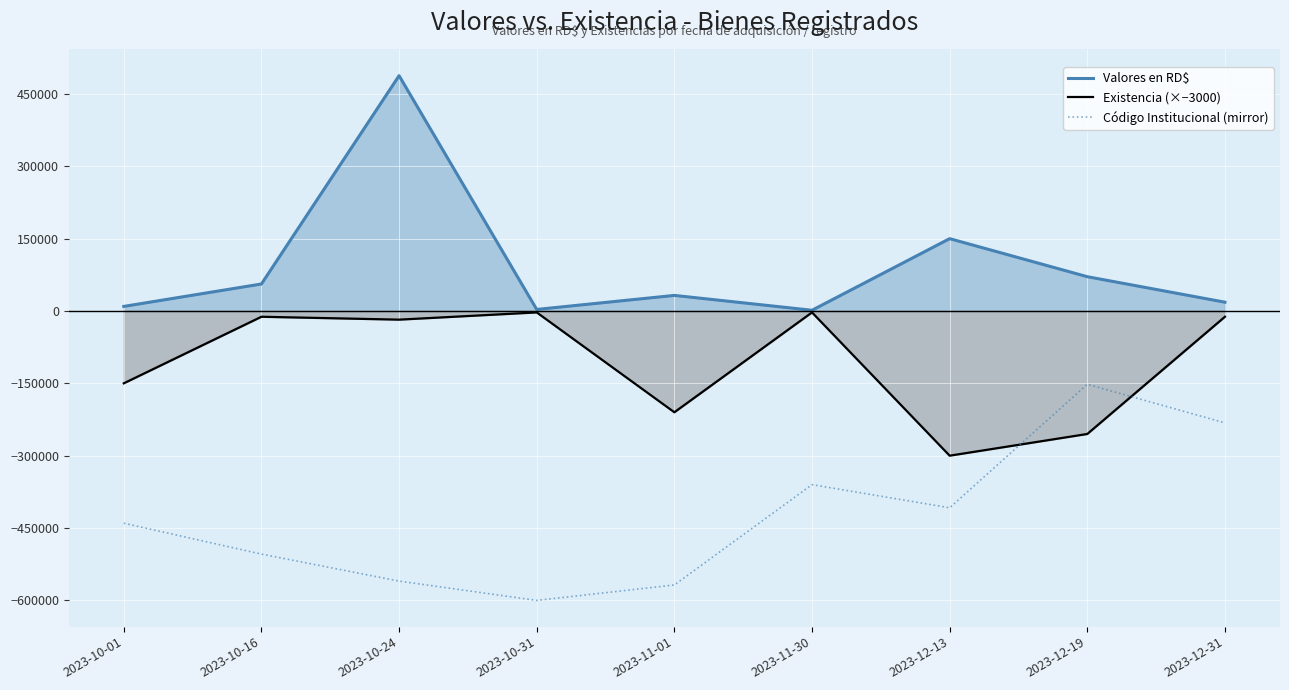

What is the sum of all Existencia (×−3000) values?

-963000